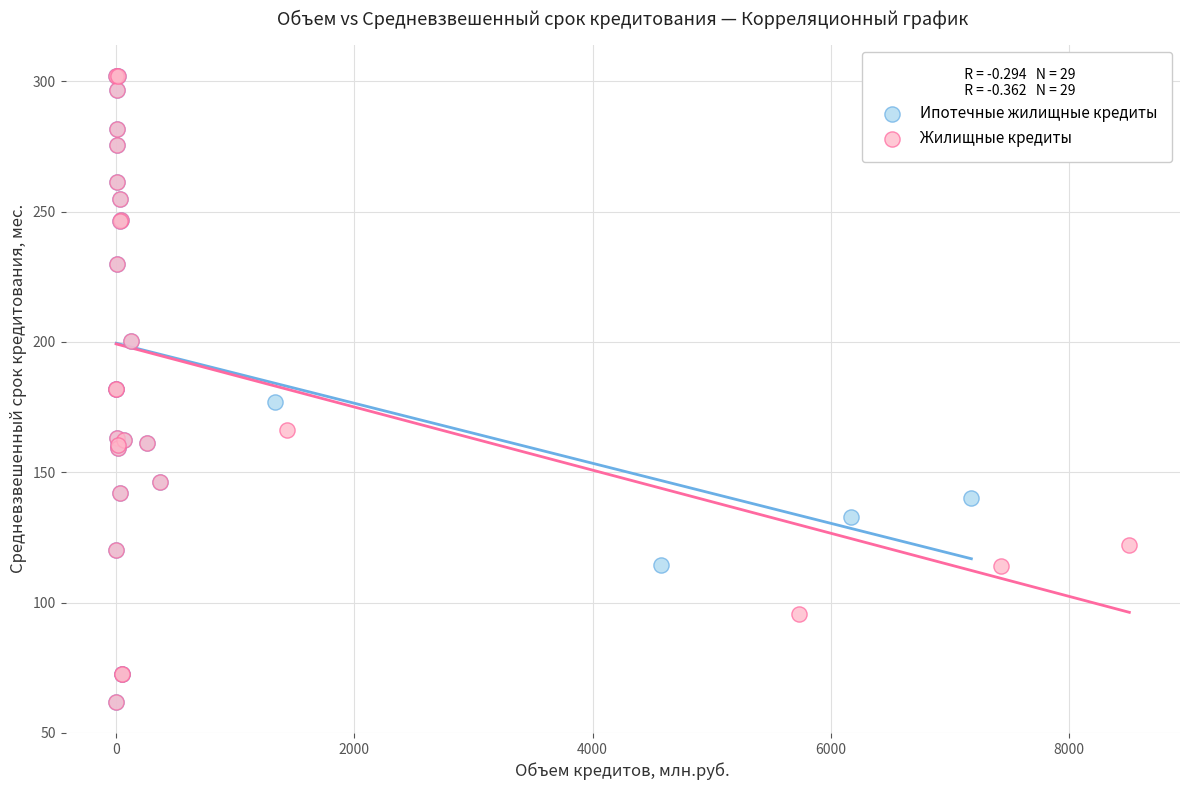

What are all the series names shown in the legend?

Ипотечные жилищные кредиты, Жилищные кредиты